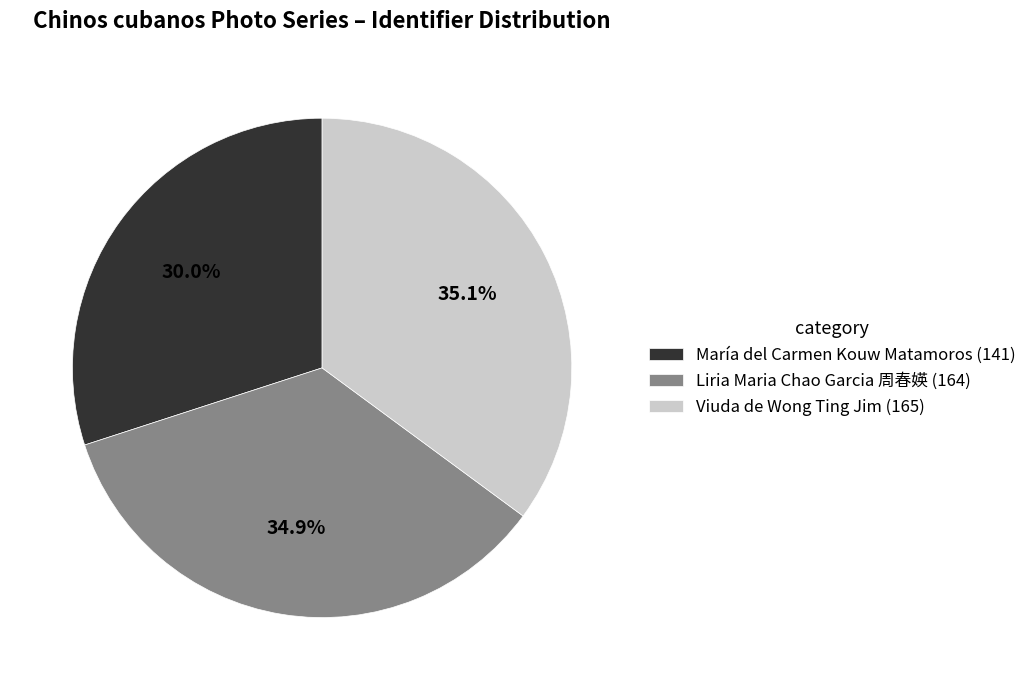

To the nearest percent, what percentage of the pie is María del Carmen Kouw Matamoros?

30%